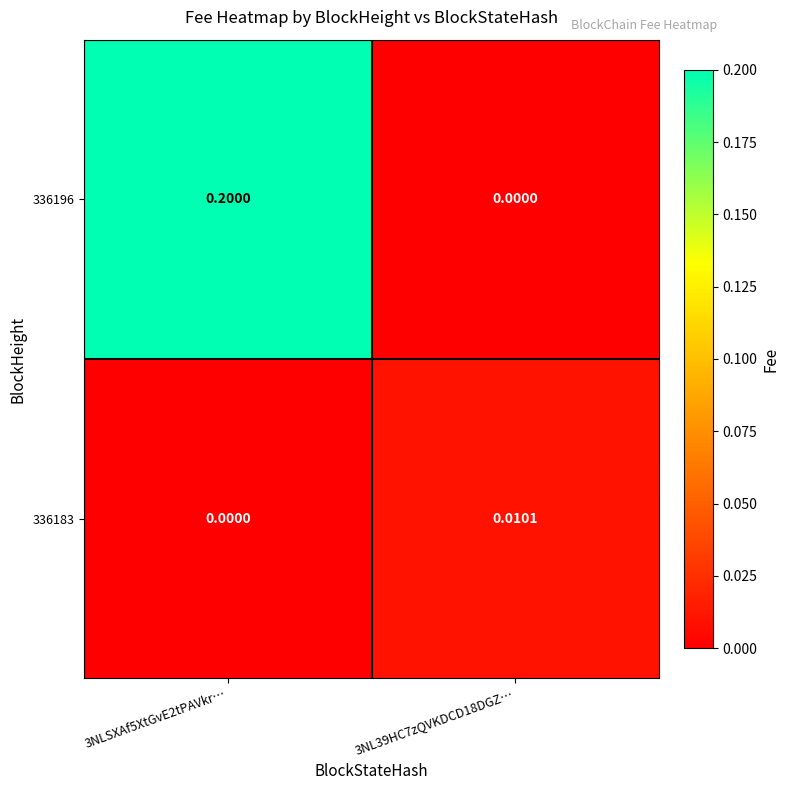

Which series changed the most between 3NLSXAf5XtGvE2tPAVkr… and 3NL39HC7zQVKDCD18DGZ…?

336196